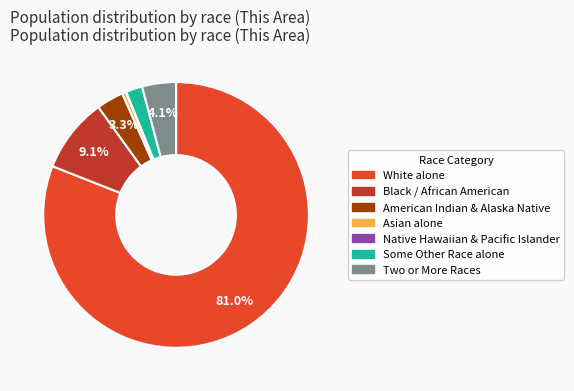

Is there a majority slice in this chart?

Yes